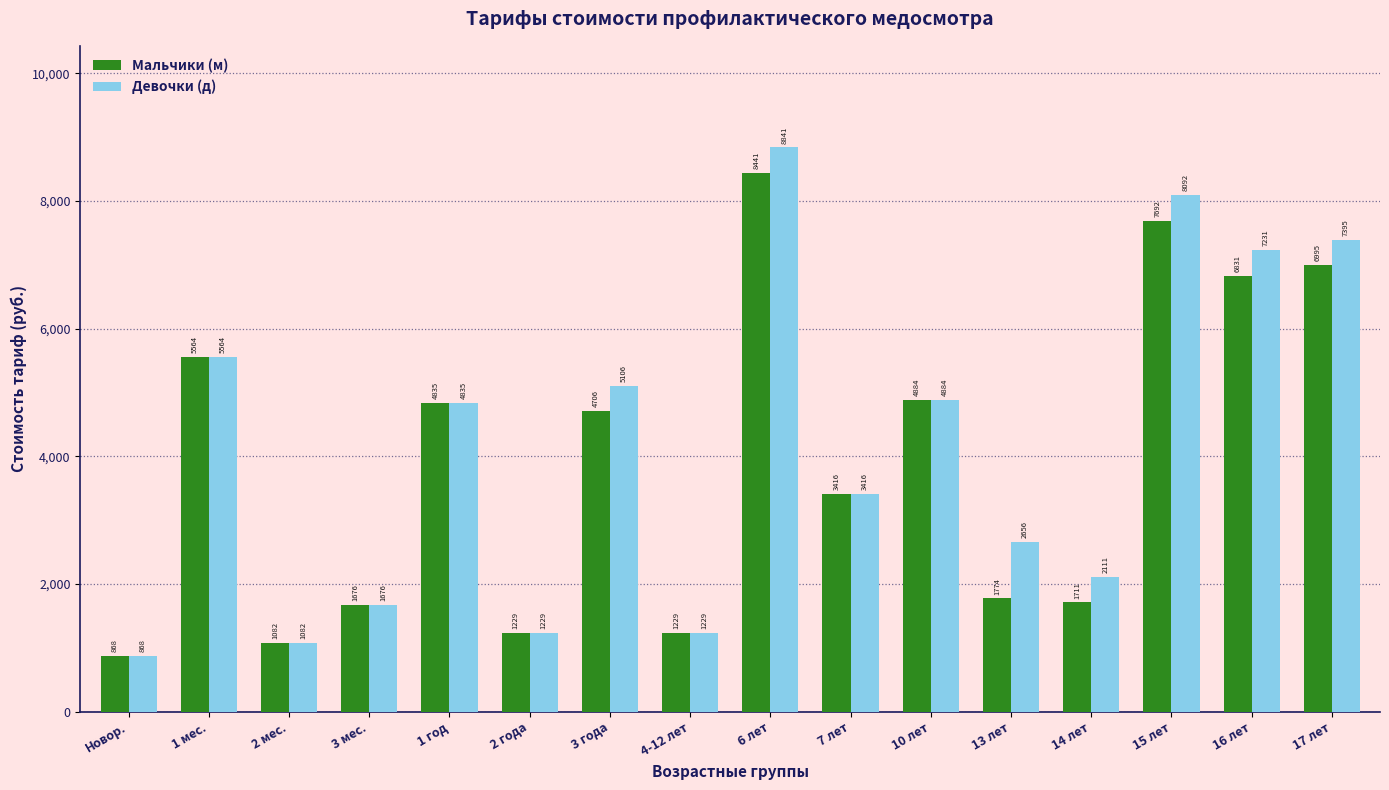

Is it true that Мальчики (м) equals 3415.8 at 7 лет?

True